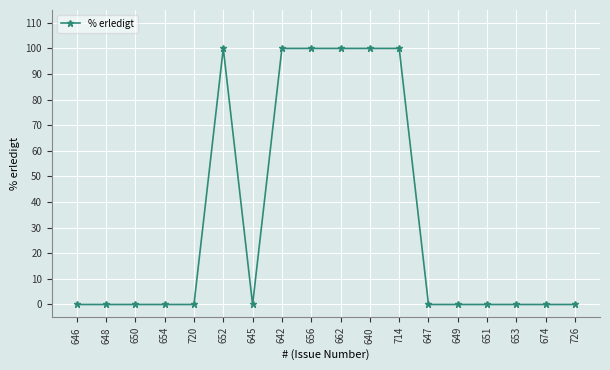

What is the greatest value displayed?

100